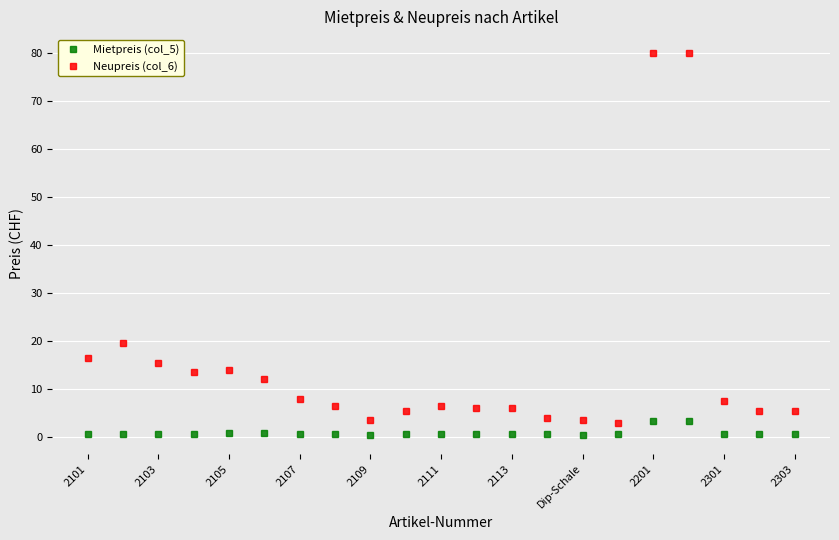

What is the value of the Neupreis (col_6) point at the 8th from the left?

6.5